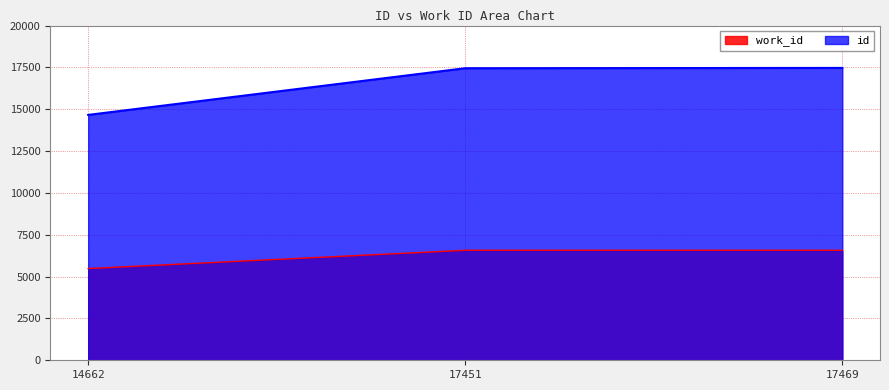

At which label is work_id closest to 6026?

14662